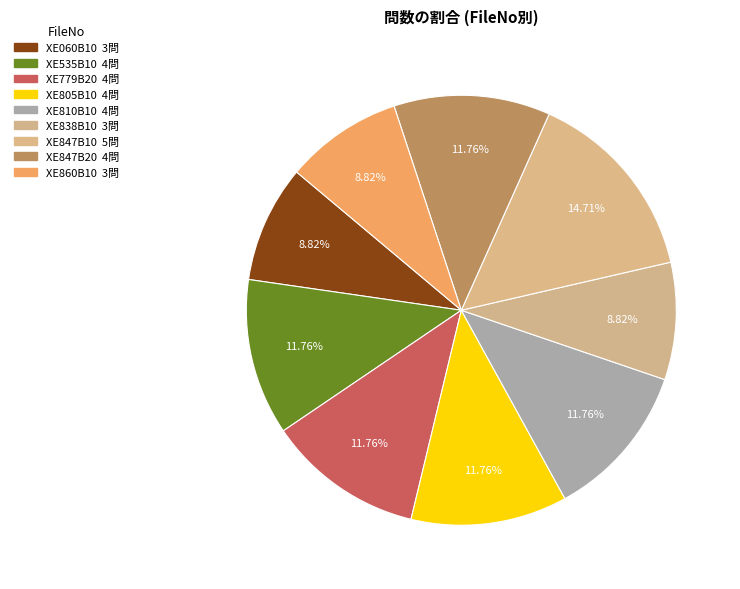

Is it true that XE838B10 is 3% of the pie?

False